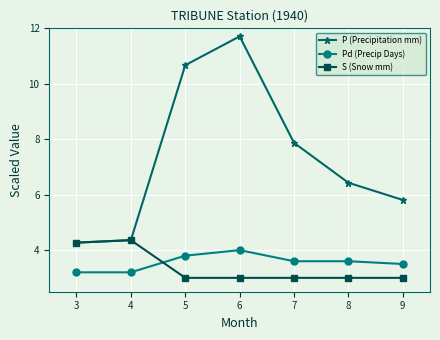

How many series are shown in this chart?

3